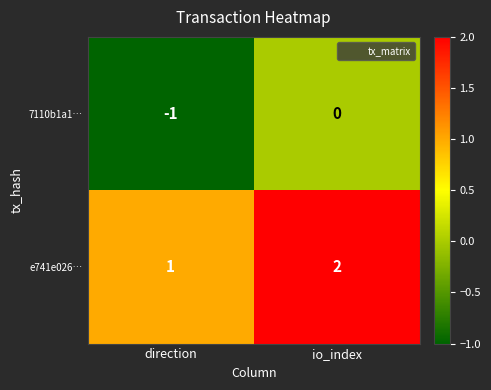

Where is e741e026… nearest to the value 1?

direction